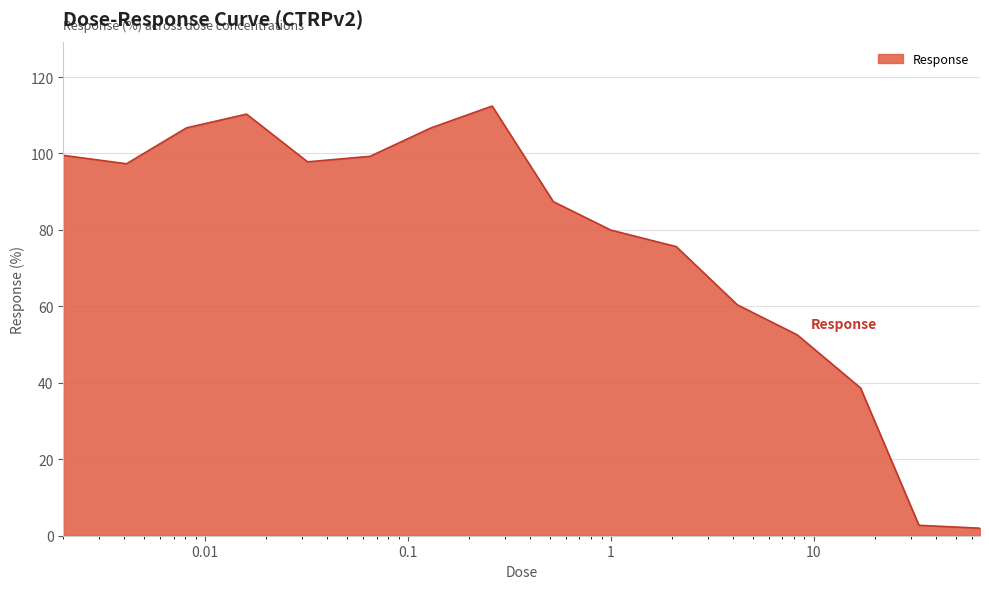

What is the maximum value shown in the chart?

112.4